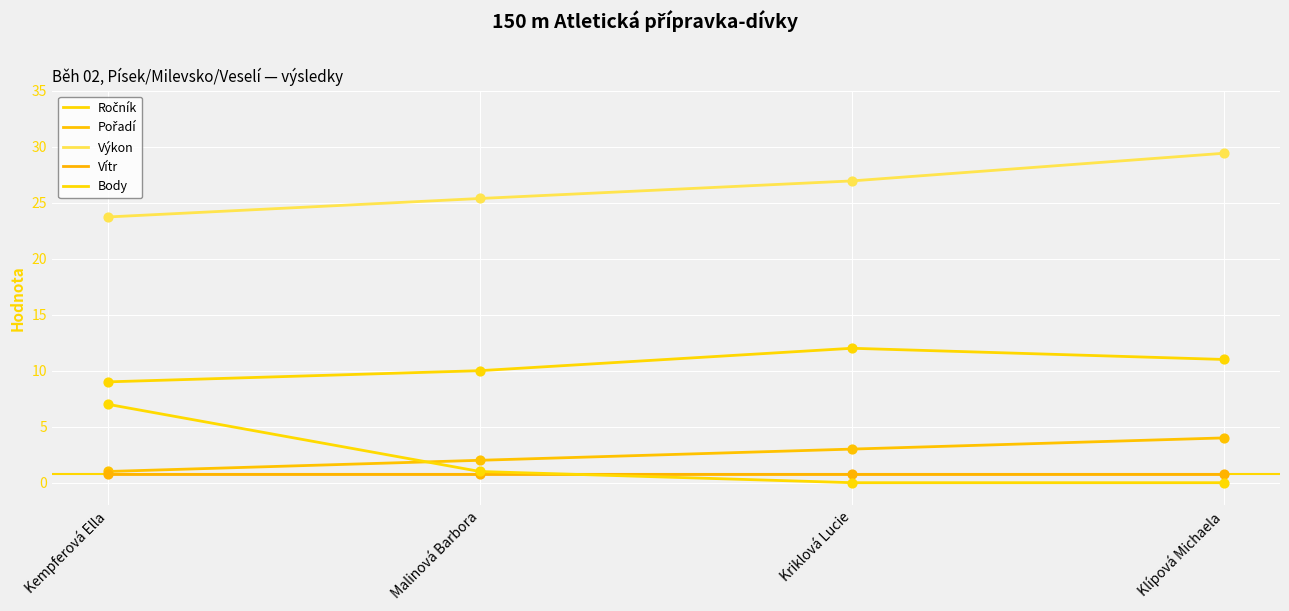

Does the chart have visible grid lines?

Yes